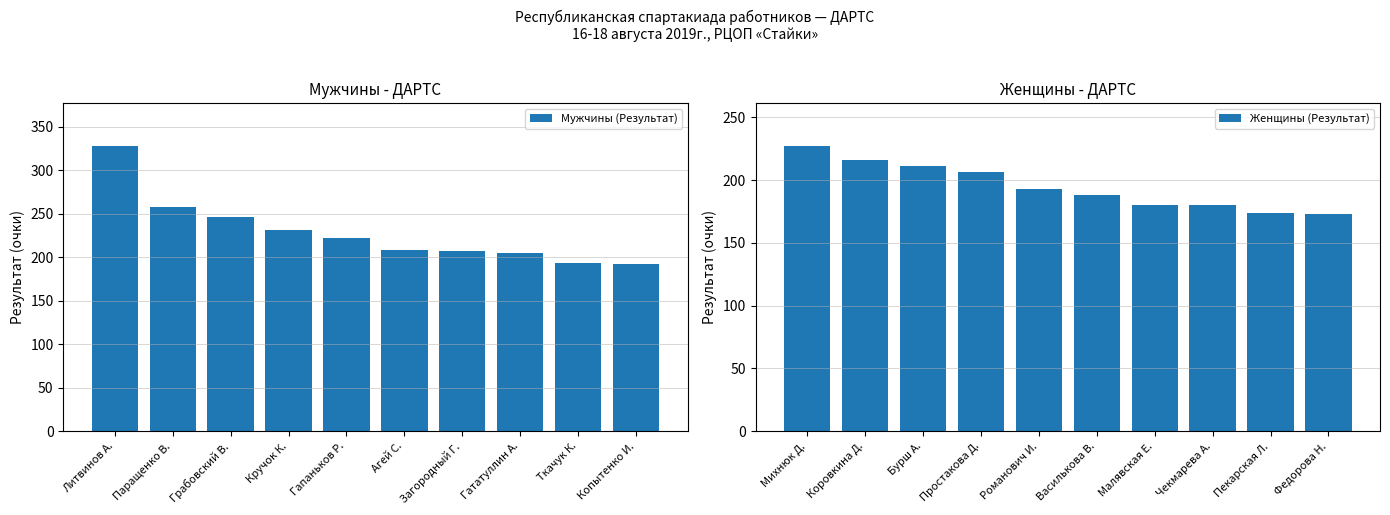

What is the average value of the Мужчины (Результат) series?

229